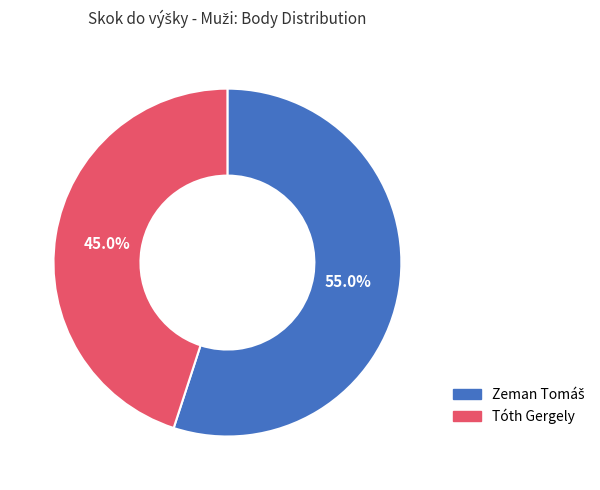

How much of the chart is everything except Tóth Gergely?

55.0%